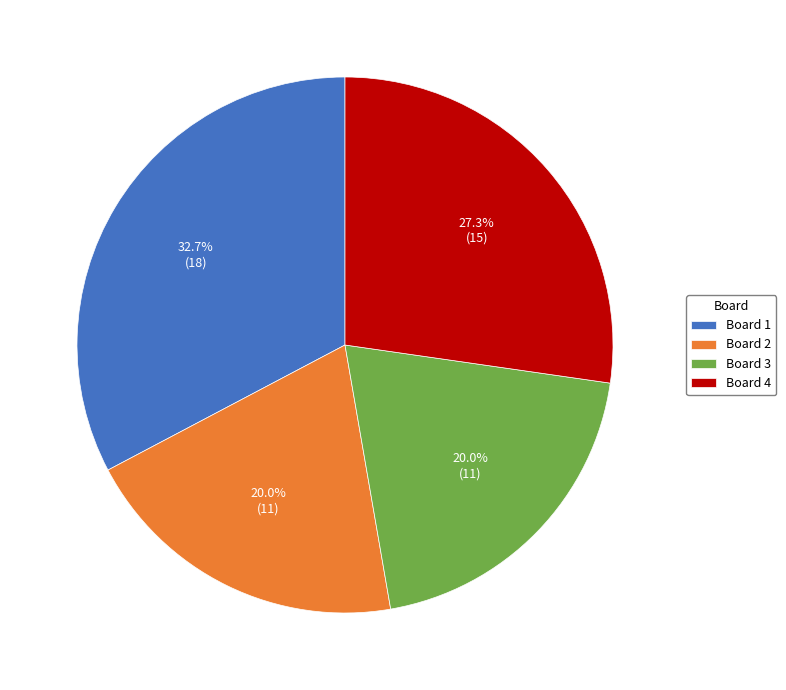

True or false: Board 3 accounts for 20% of the total.

True